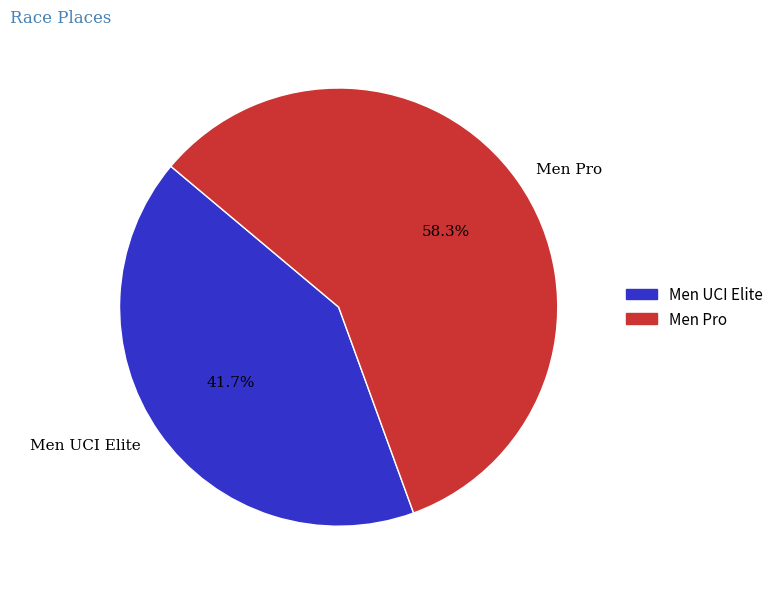

The Men UCI Elite slice represents 42% of the pie. True or false?

True